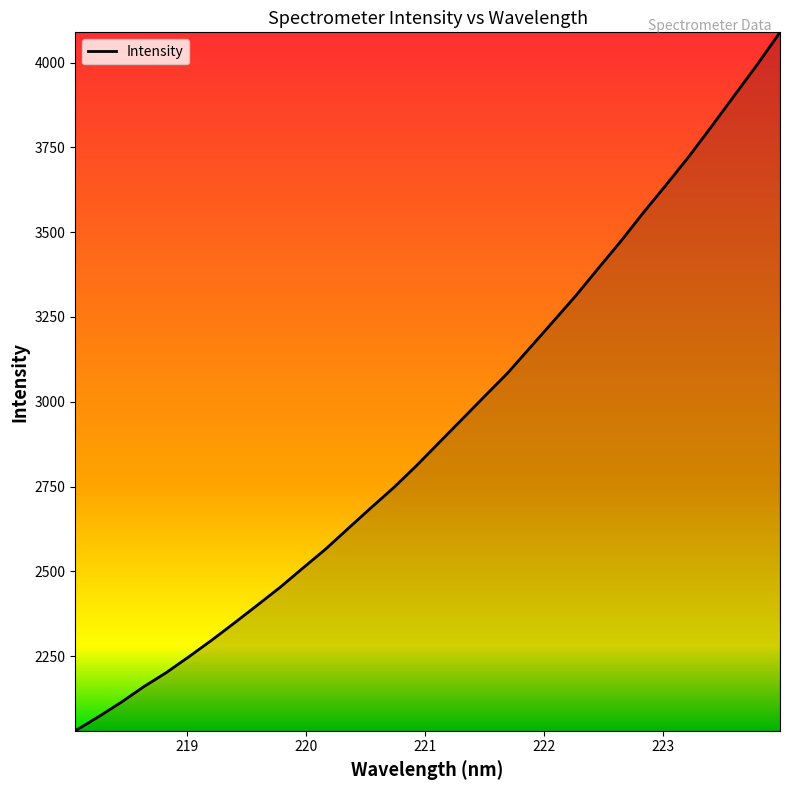

What is the minimum value shown in the chart?

2030.1